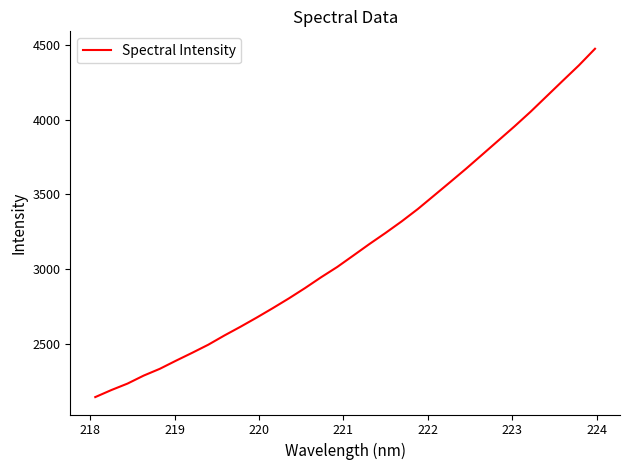

What is the smallest value displayed?

2143.6